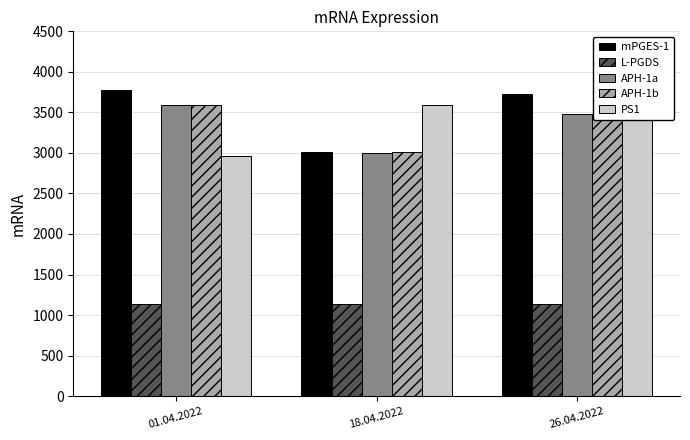

Is it true that APH-1b equals 3007 at 18.04.2022?

True